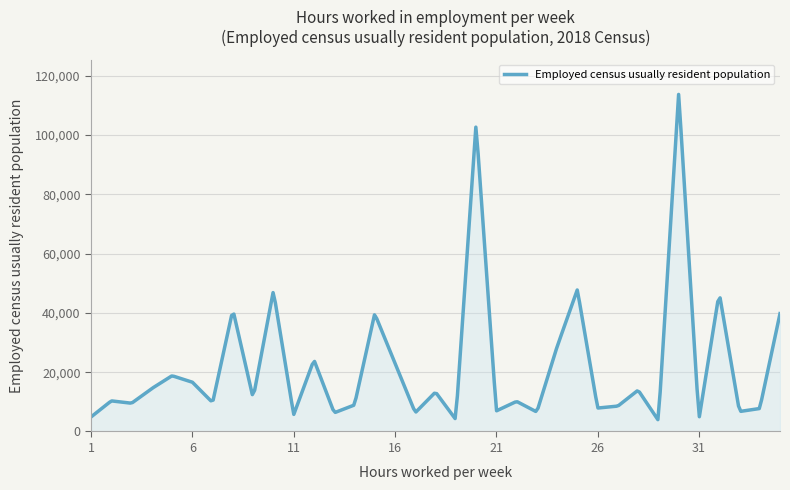

What is the difference between the maximum and minimum values?

109727.1